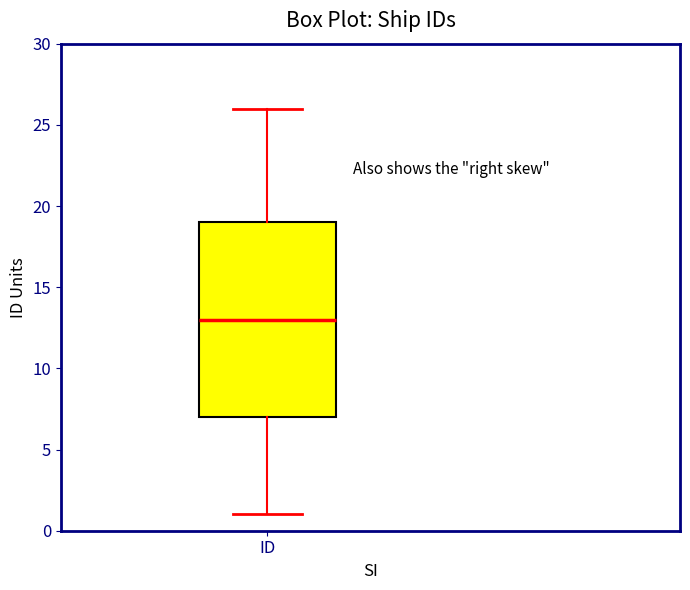

Transcribe this box plot: give where the median line is, the range the box spans, and where the two whiskers end, as read against the y-axis. The values are not printed on the chart, so give them approximately, as read against the axis.

median 13, box 7 to 19, whiskers 1 to 26